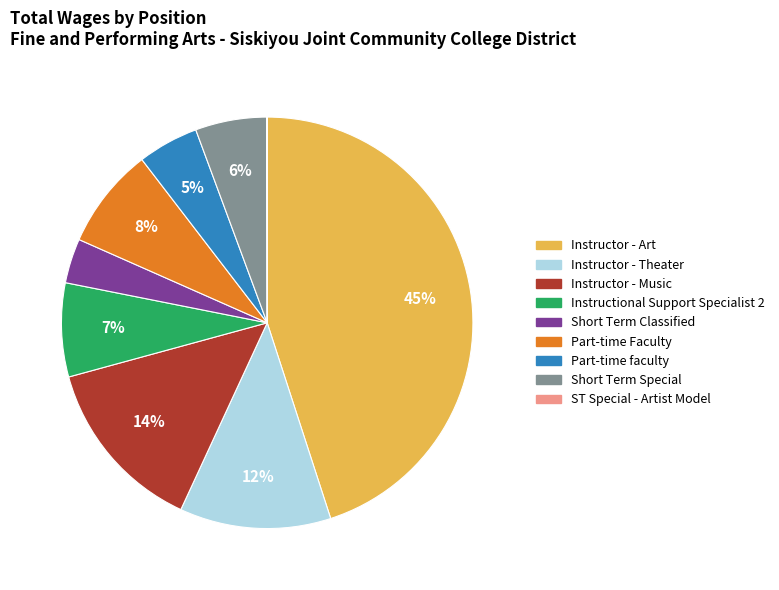

Is it true that Part-time Faculty is 8% of the pie?

True